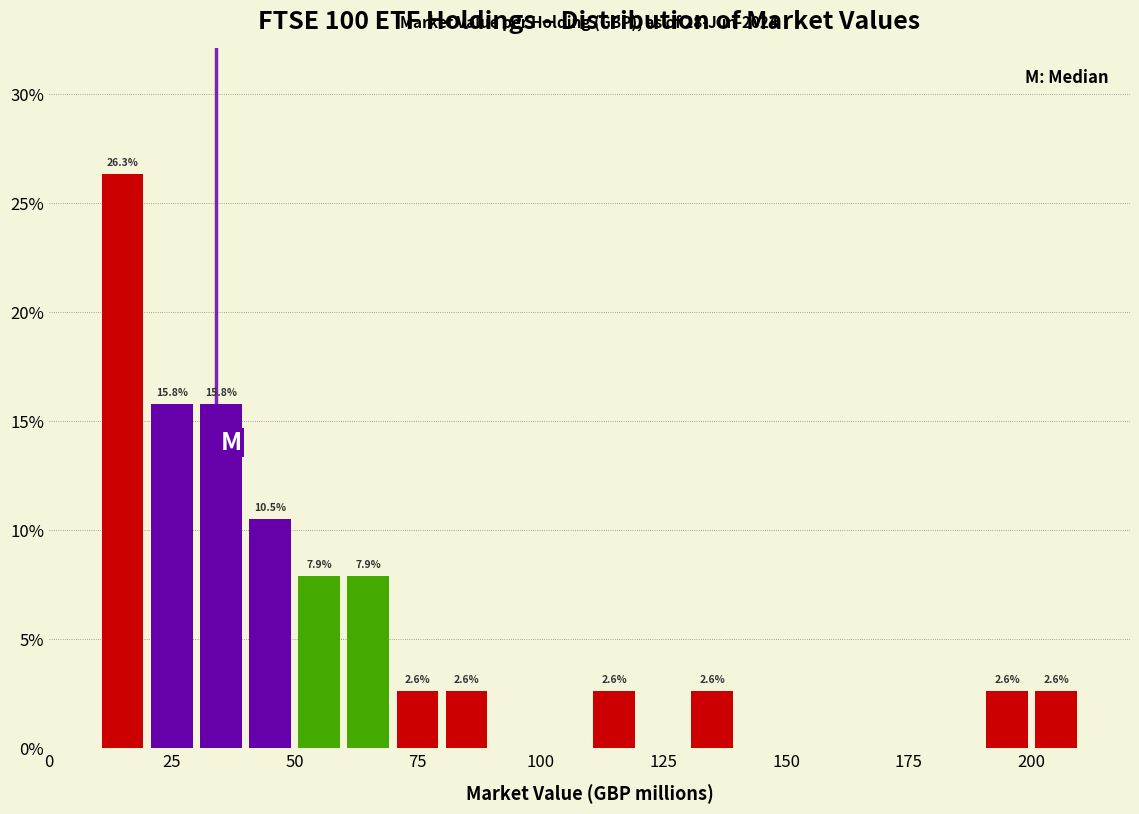

Around what value on the x-axis is the tallest bar? Give the approximate position of its centre, as read against the axis.

15